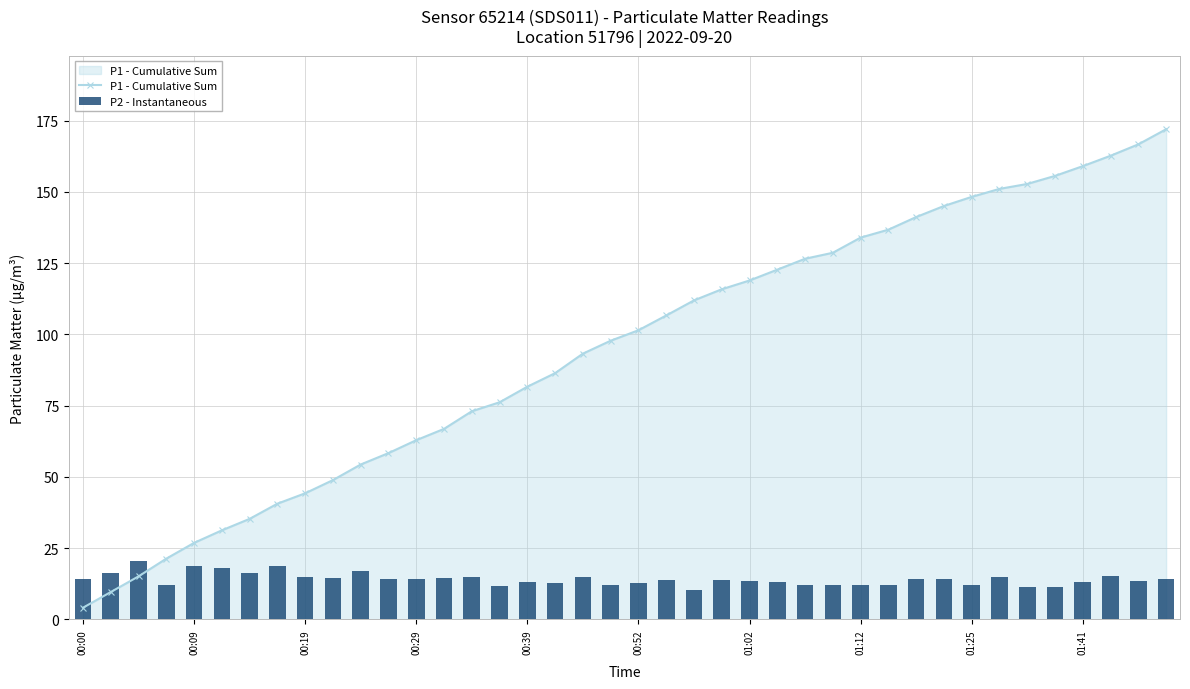

What is the lowest value of the P1 - Cumulative Sum series?

4.1